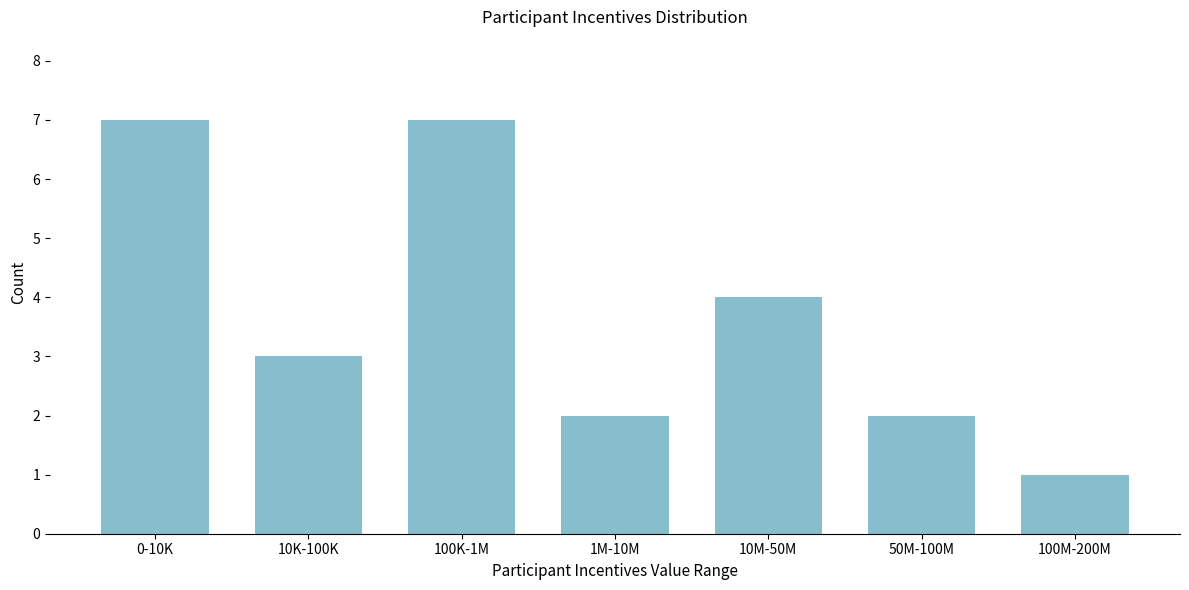

Reading left to right, transcribe all the data shown in this chart.

0-10K=7	10K-100K=3	100K-1M=7	1M-10M=2	10M-50M=4	50M-100M=2	100M-200M=1